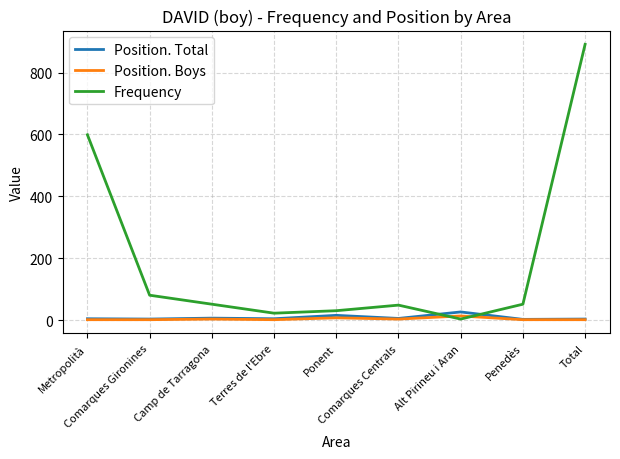

What is the maximum value for Frequency?

891